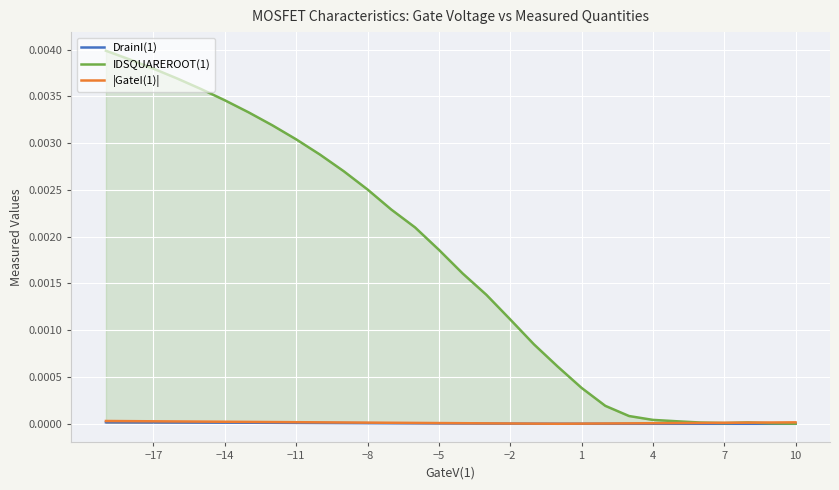

Which series has the largest total across all categories?

IDSQUAREROOT(1)